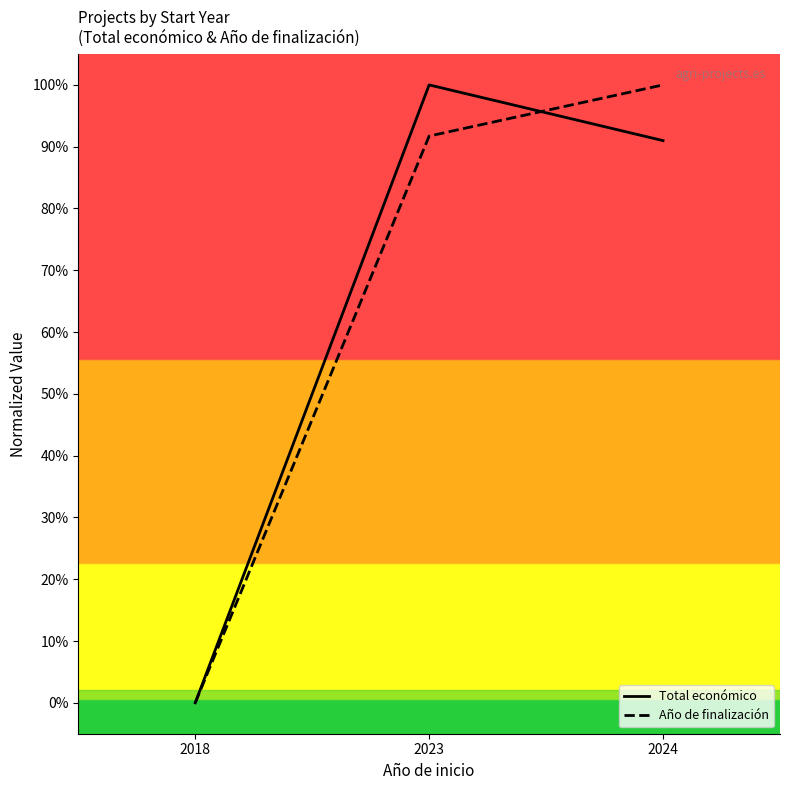

What is the spread (max minus min) of values at 2024?

9.0